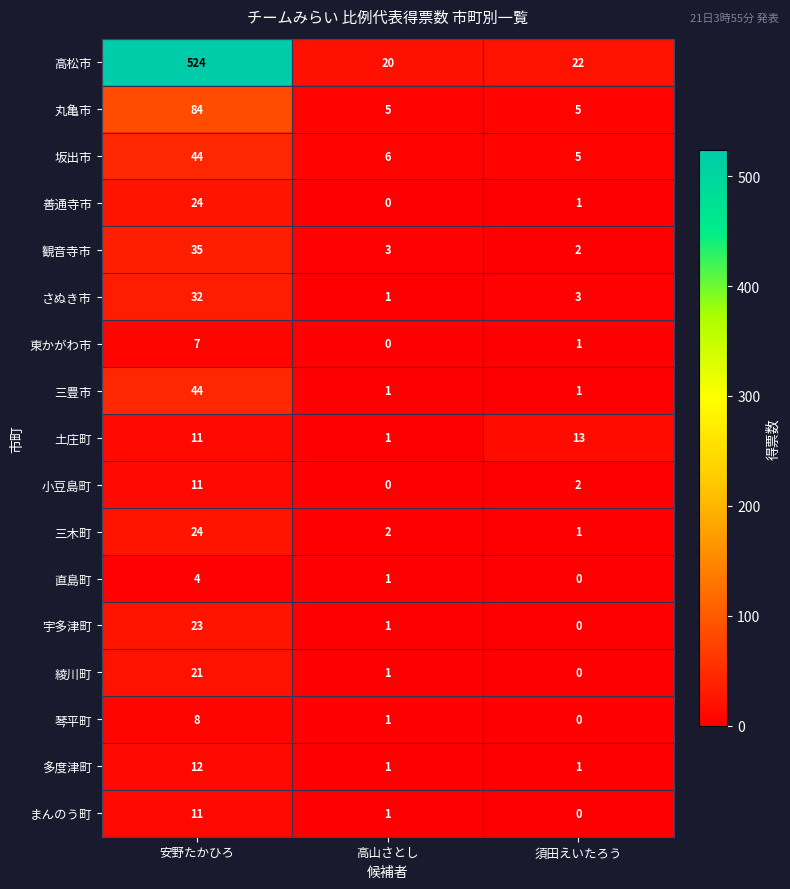

At which category is the sum across all series the highest?

安野たかひろ